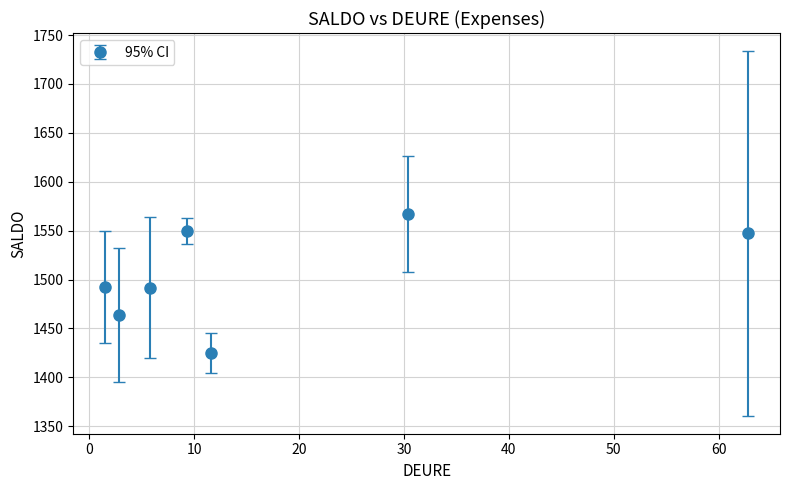

What is the sum of all values?

10536.2